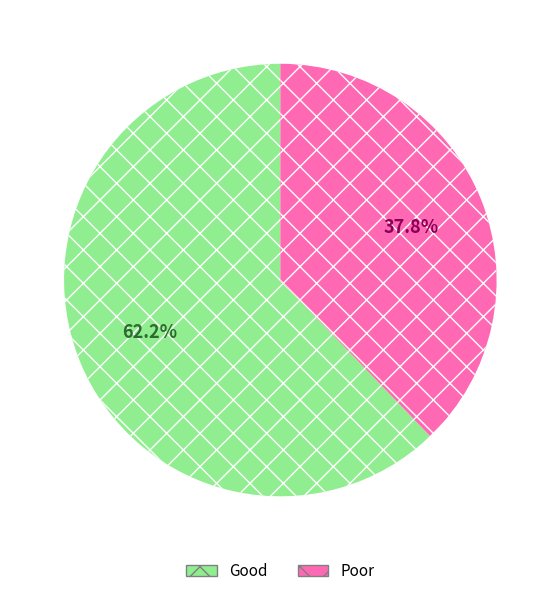

Does Good represent more than half of the total?

Yes